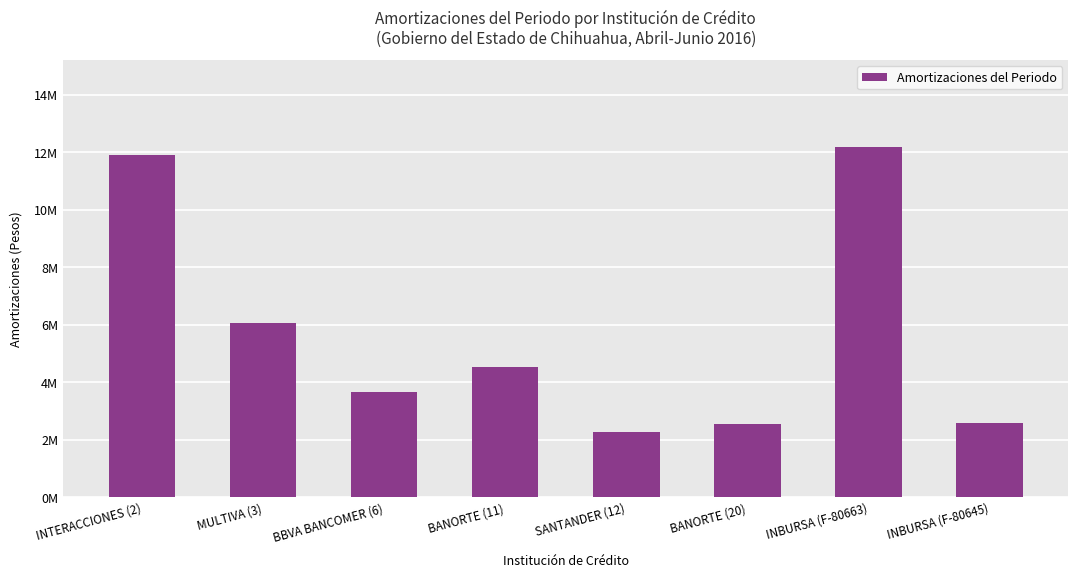

List the labels in order of value, largest first.

INBURSA (F-80663), INTERACCIONES (2), MULTIVA (3), BANORTE (11), BBVA BANCOMER (6), INBURSA (F-80645), BANORTE (20), SANTANDER (12)